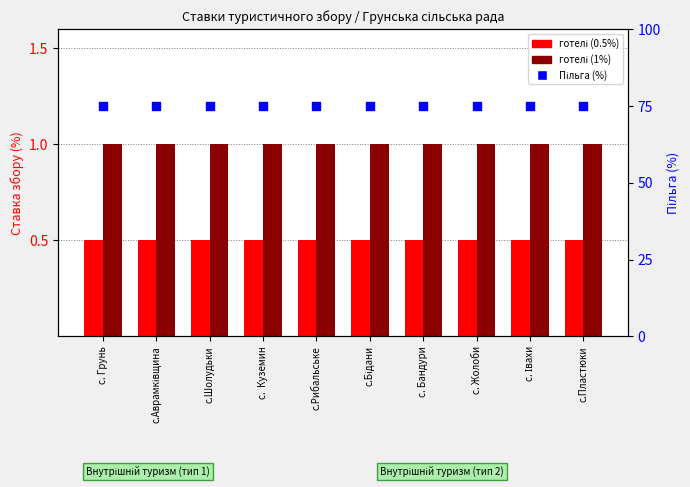

Which series reaches the maximum Y coordinate?

Пільга (%)